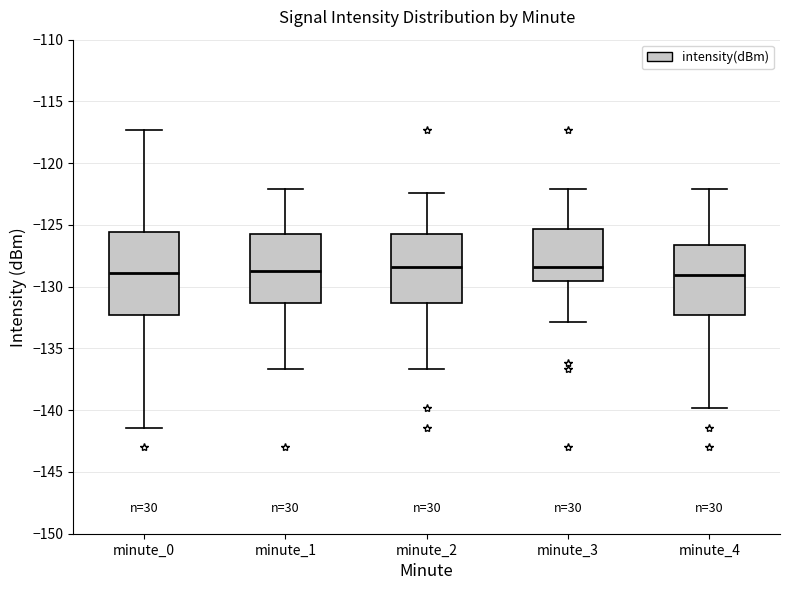

Which box is the tallest, from its lower edge to its upper edge?

minute_0